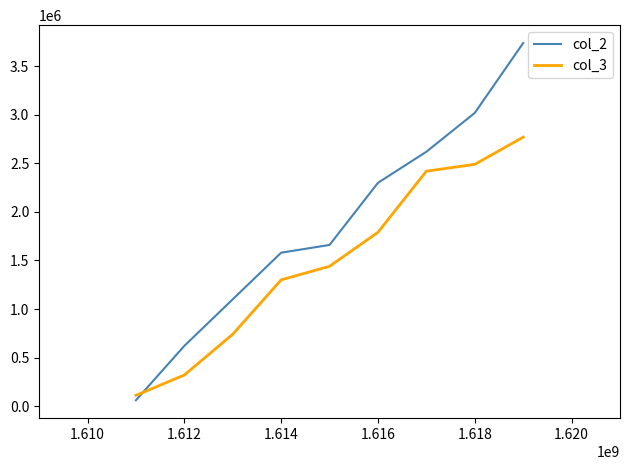

How many intersections are there between col_2 and col_3?

1